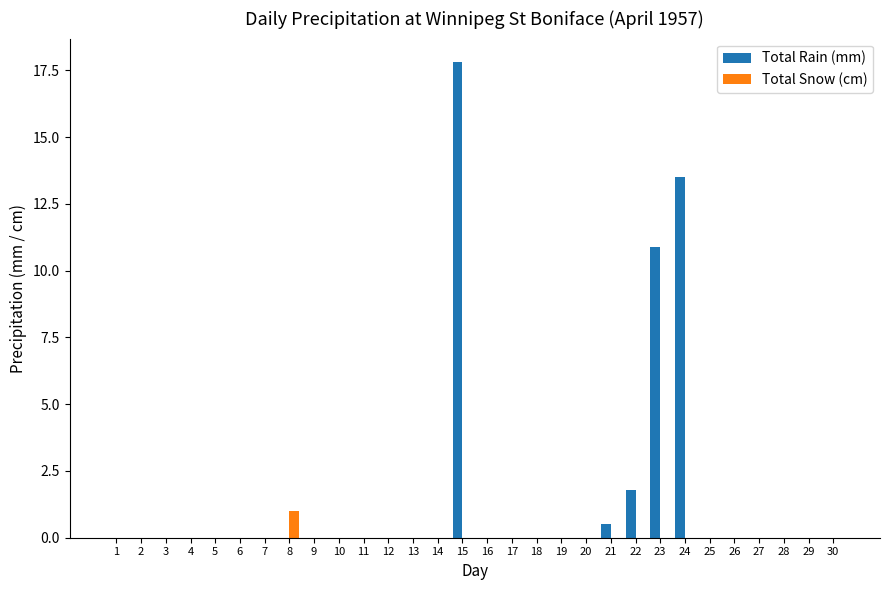

The value of Total Rain (mm) at 1 is 0.0. True or false?

True